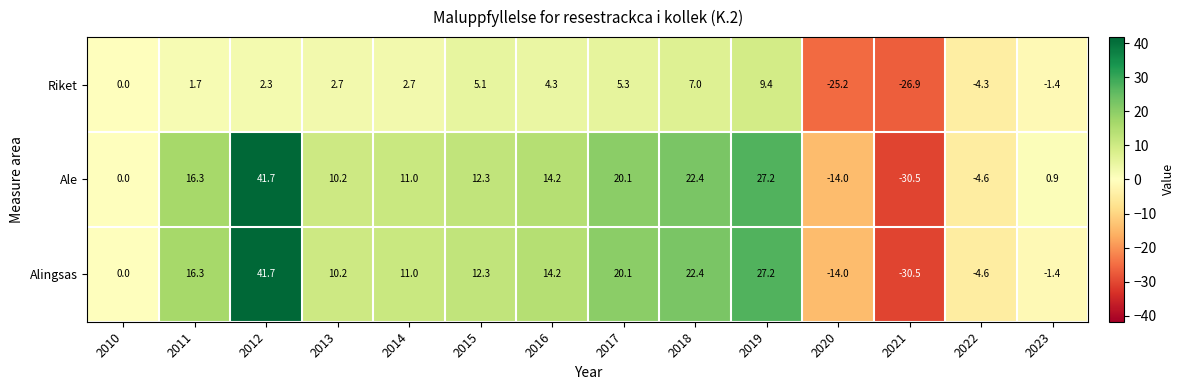

At which category is the sum across all series the highest?

2012